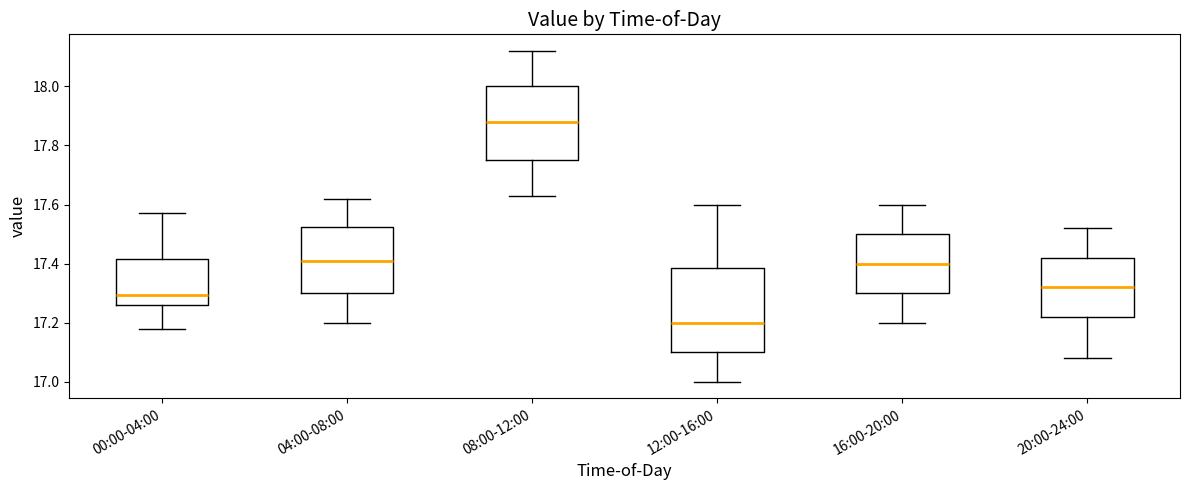

Where does the median line of the box for 00:00-04:00 sit on the y-axis? The values are not printed on the chart, so give them approximately, as read against the axis.

17.30